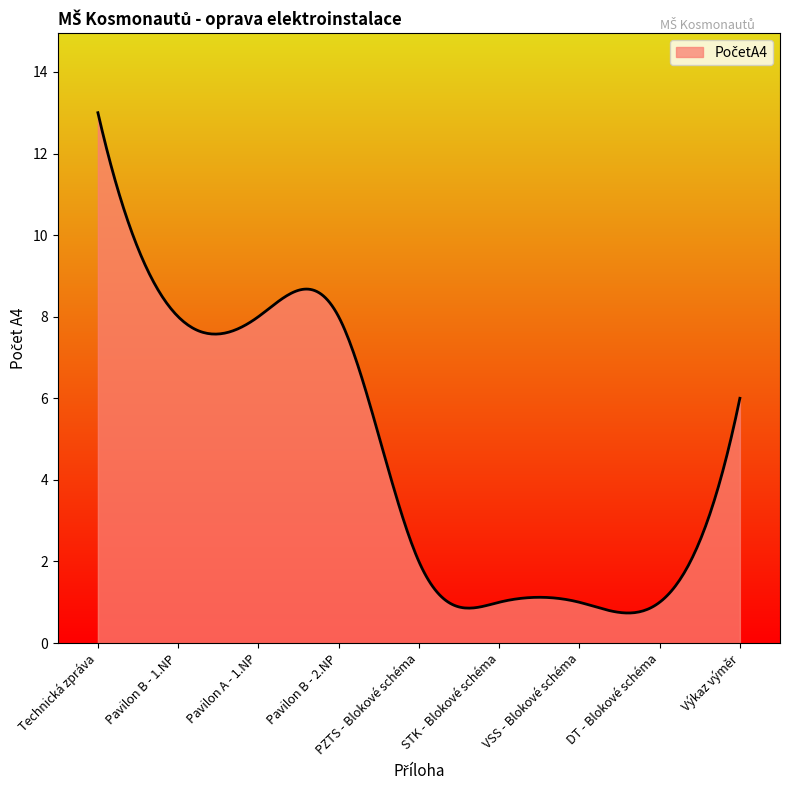

Count the number of categories in the chart.

300